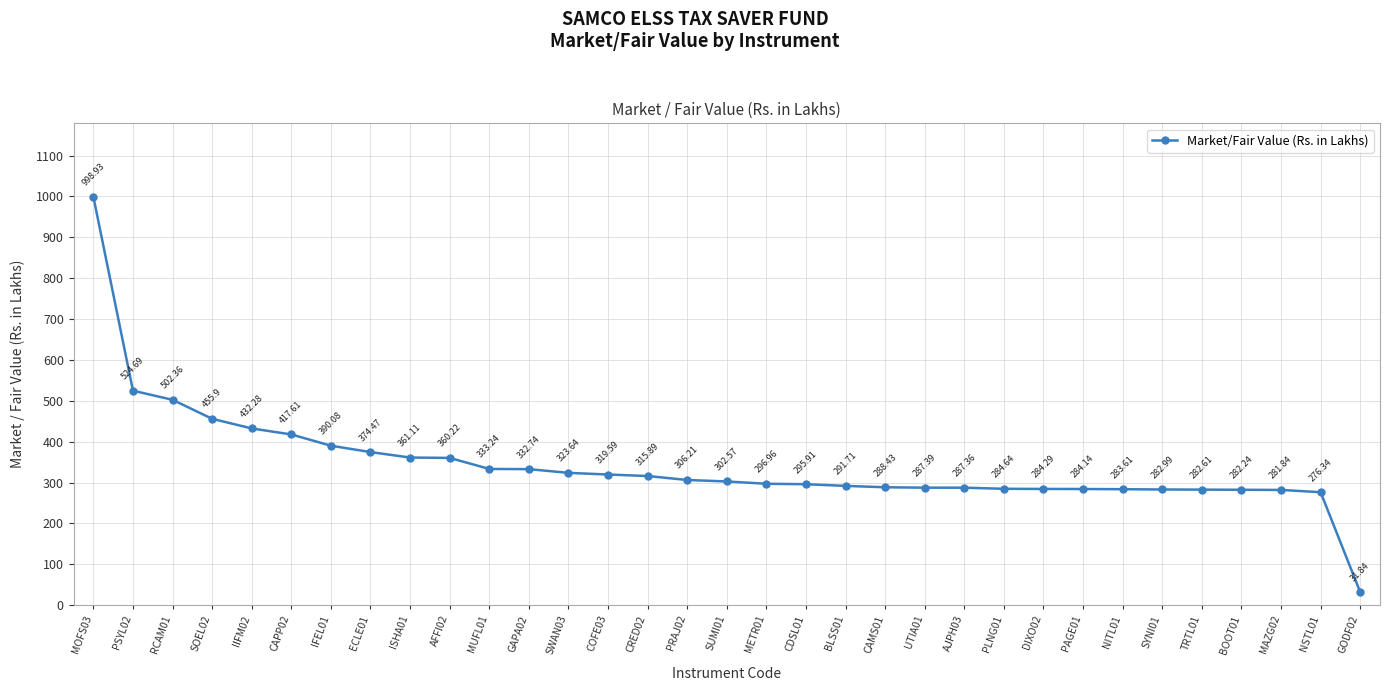

Approximately how many times larger is the value at CAMS01 compared to PLNG01?

1.0